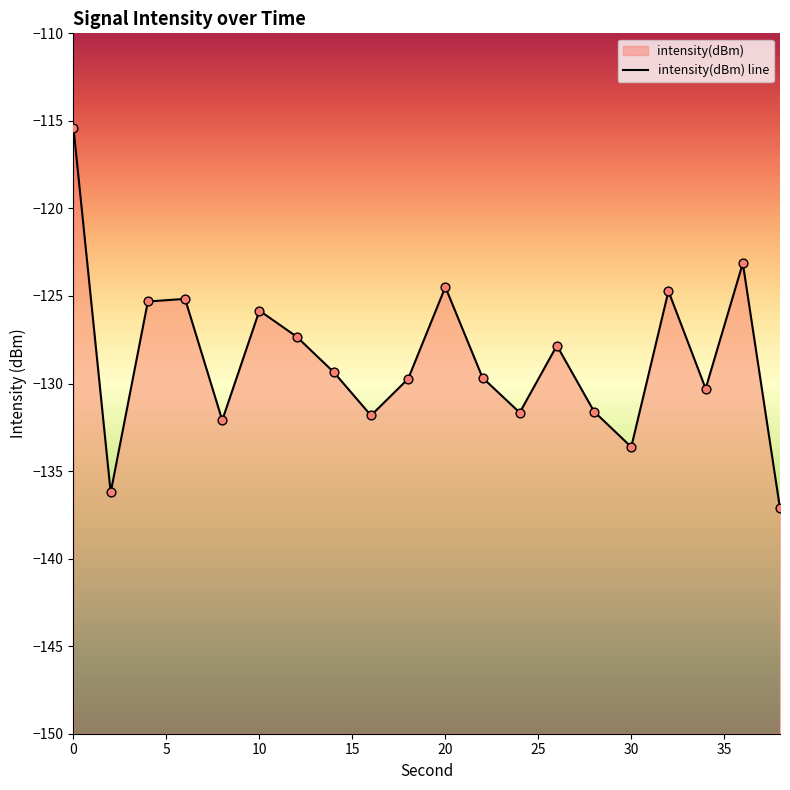

Which has a higher value, 24 or 20?

20